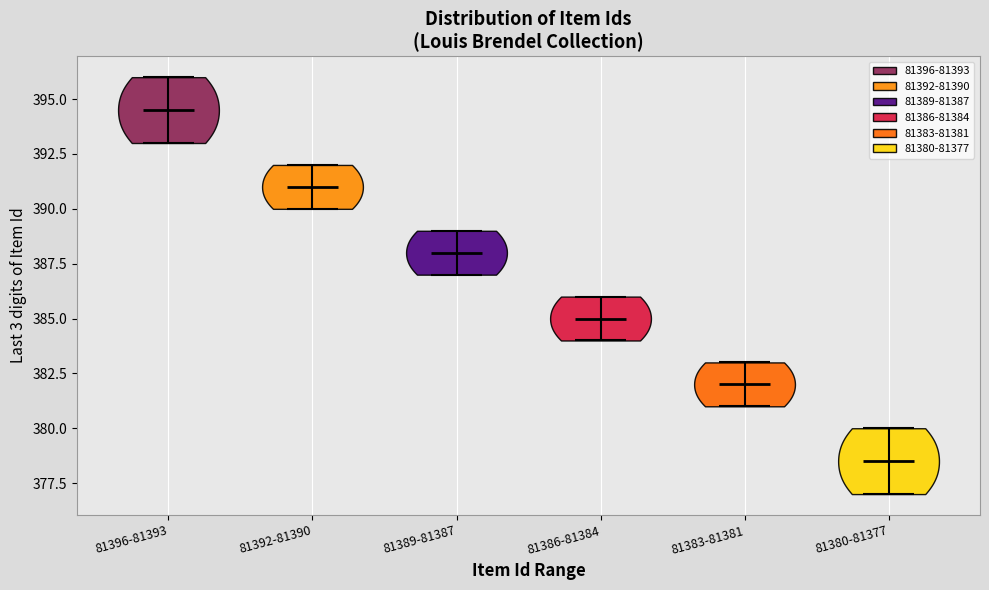

Reading left to right, read every violin against the y-axis: where its median line is, and the lowest and highest points it reaches. The values are not printed on the chart, so give them approximately, as read against the axis.

81396-81393: median line 394.5, lowest point 393.0, highest point 396.0
81392-81390: median line 391.0, lowest point 390.0, highest point 392.0
81389-81387: median line 388.0, lowest point 387.0, highest point 389.0
81386-81384: median line 385.0, lowest point 384.0, highest point 386.0
81383-81381: median line 382.0, lowest point 381.0, highest point 383.0
81380-81377: median line 378.5, lowest point 377.0, highest point 380.0